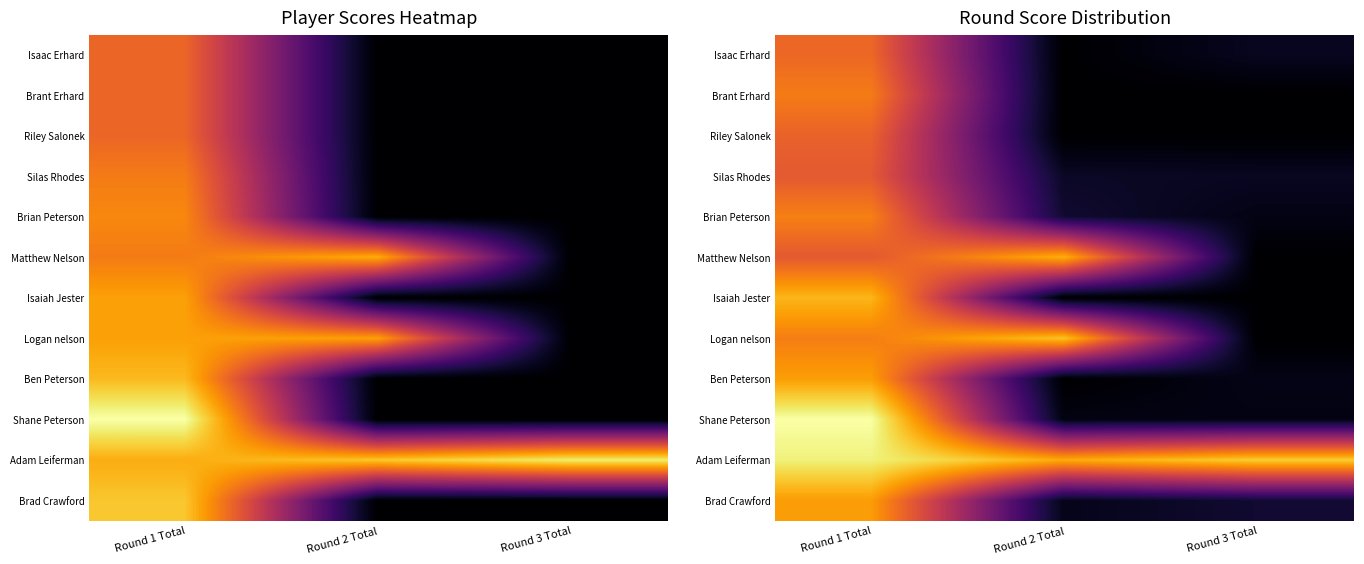

How many data points in Ben Peterson are less than 1?

1